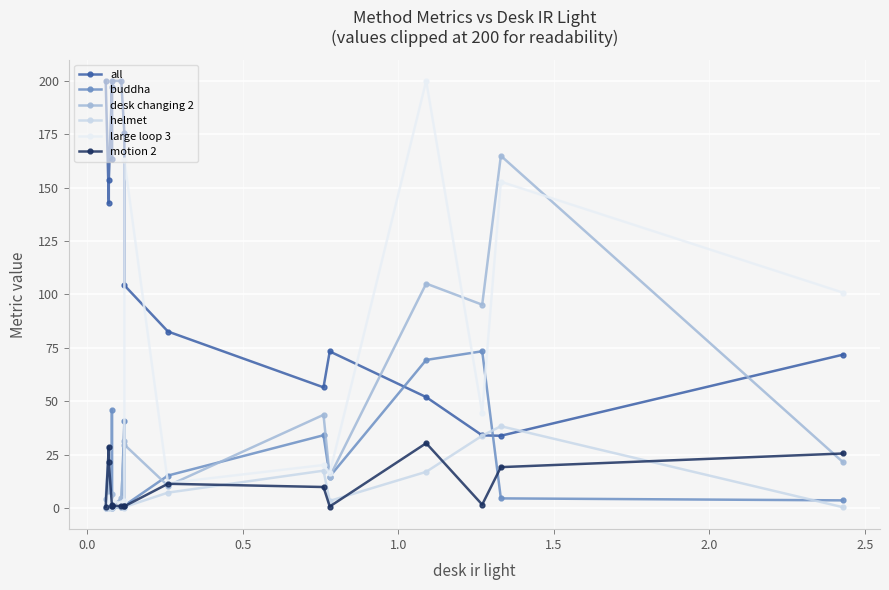

In buddha, how many points are higher than both neighbors (excluding endpoints)?

4